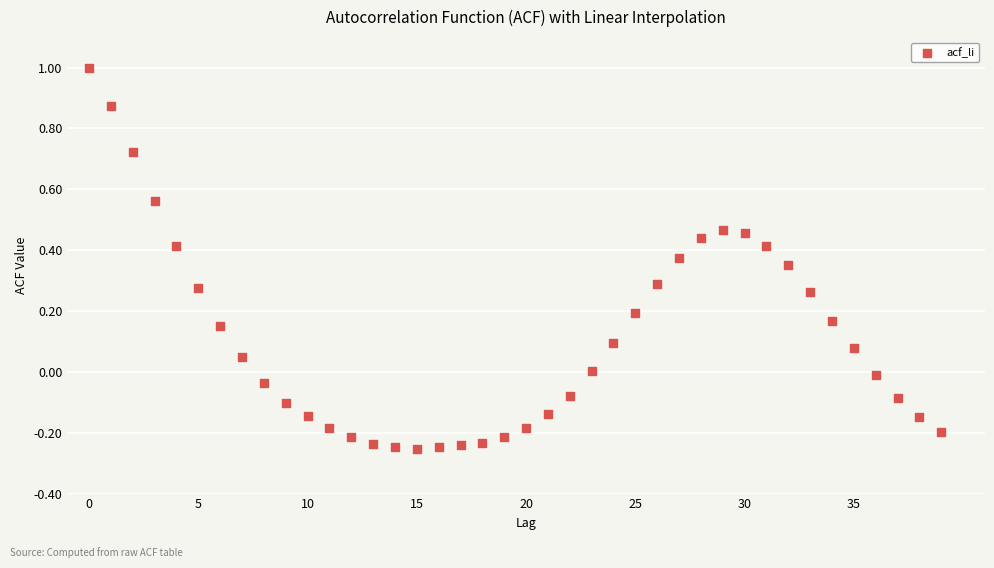

What is the range of Y values (max minus min)?

1.3